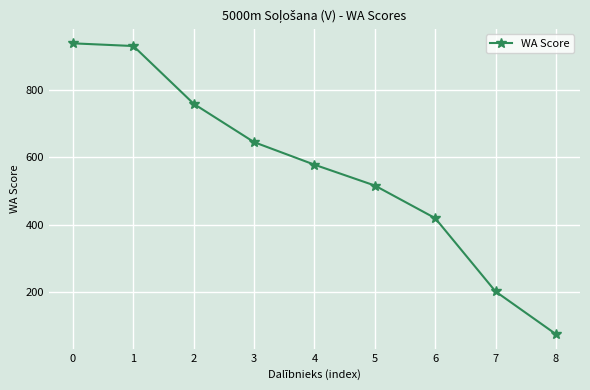

What is the difference between the maximum and second lowest values?

738